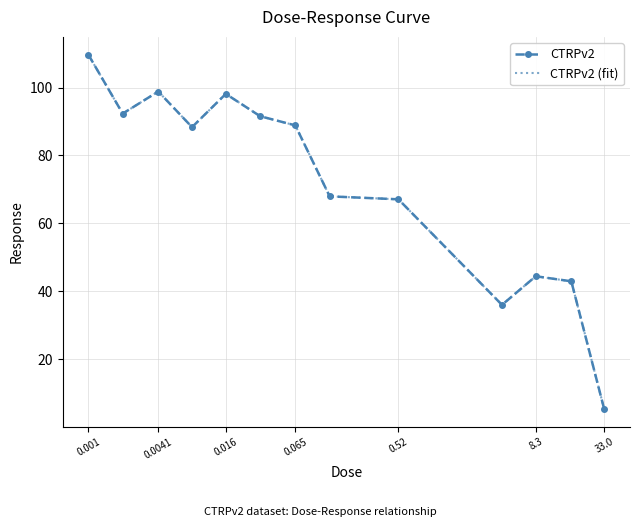

How many interior local valleys does the CTRPv2 (fit) series have?

3